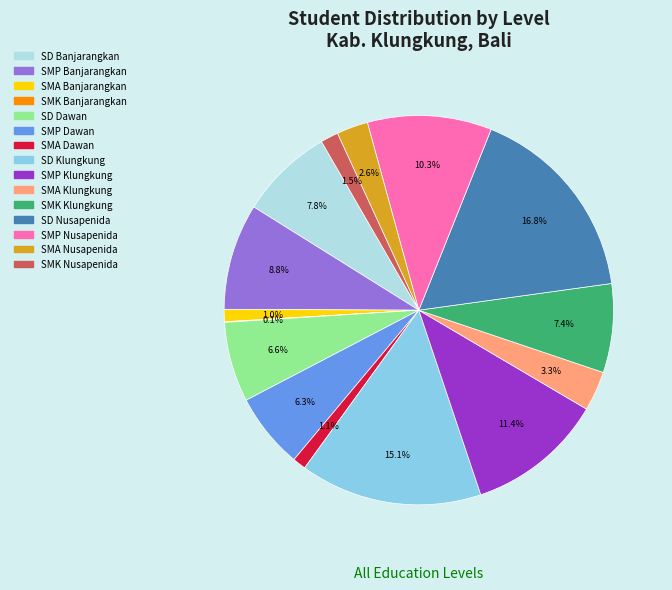

What is the largest slice in the pie chart?

SD Nusapenida